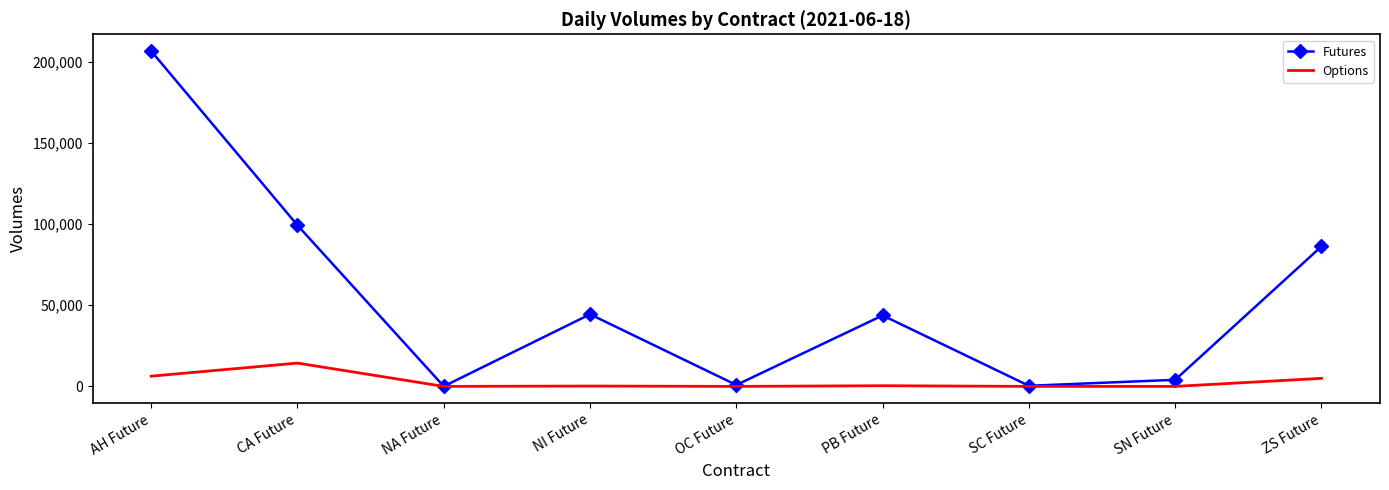

At which category is the sum across all series the highest?

AH Future